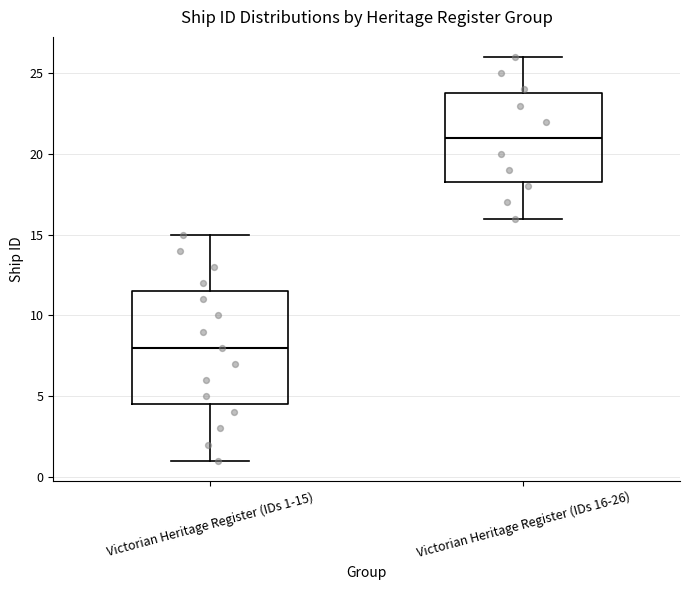

Reading left to right, transcribe this box plot: for each box, give where its median line is, the range the box spans, and where its two whiskers end, as read against the y-axis. The values are not printed on the chart, so give them approximately, as read against the axis.

Victorian Heritage Register (IDs 1-15): median 8.0, box 4.5 to 11.5, whiskers 1.0 to 15.0
Victorian Heritage Register (IDs 16-26): median 21.0, box 18.5 to 24.0, whiskers 16.0 to 26.0